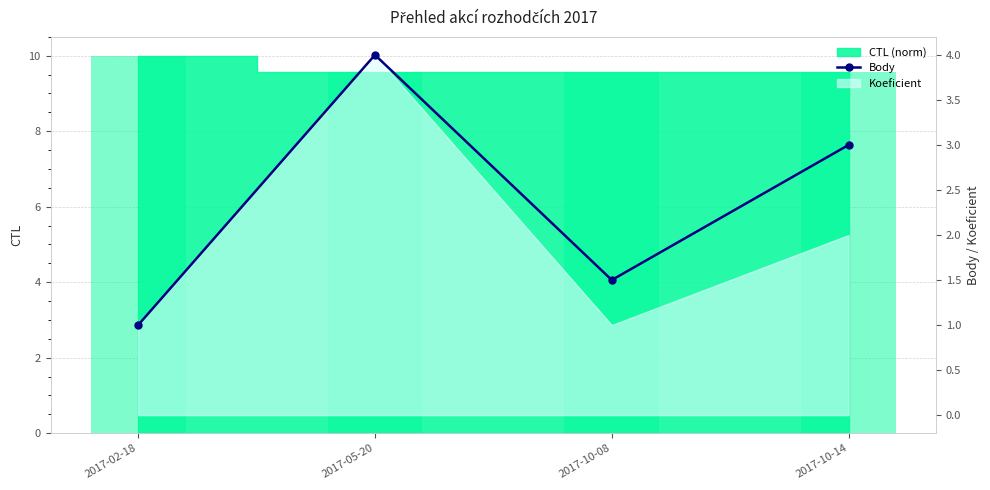

What is the maximum value shown in the chart?

4.0